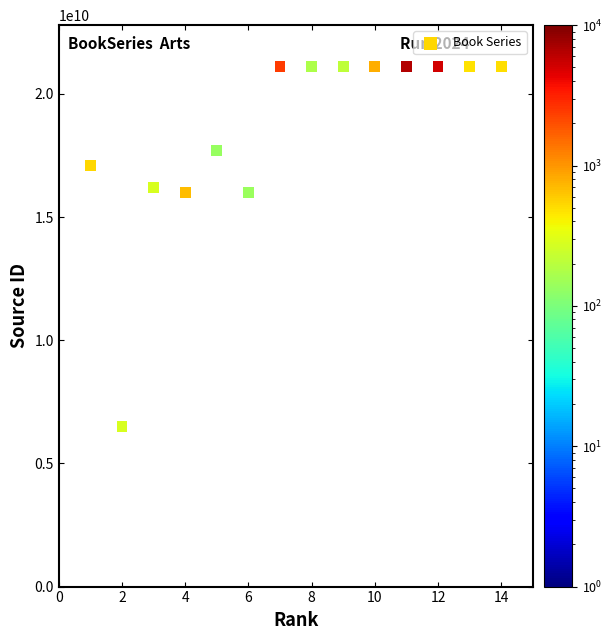

What is the range of Y values (max minus min)?

14601021064